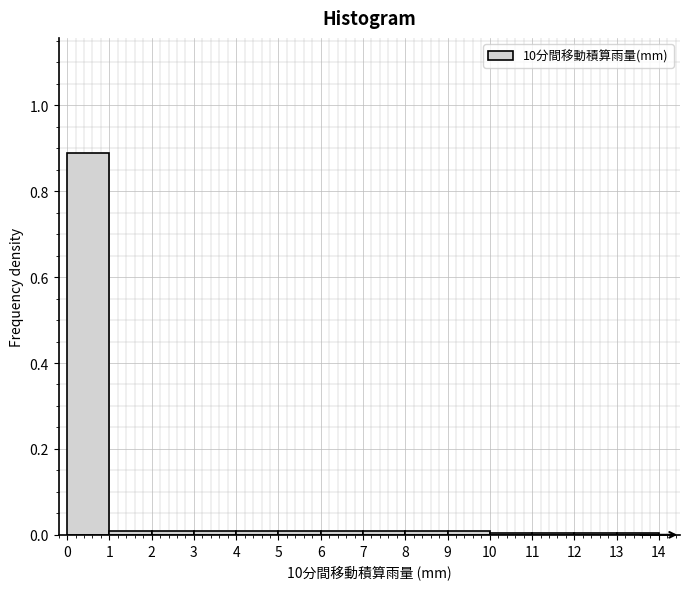

Reading left to right, list every bar in this chart as the range it spans on the x-axis followed by its height. The values are not printed on the chart, so give them approximately, as read against the axis.

0 to 1: 0.90
1 to 2: under 0.02
2 to 3: under 0.02
3 to 4: under 0.02
4 to 5: under 0.02
5 to 6: under 0.02
6 to 7: under 0.02
7 to 8: under 0.02
8 to 9: under 0.02
9 to 10: under 0.02
10 to 11: under 0.02
11 to 12: under 0.02
12 to 13: under 0.02
13 to 14: under 0.02